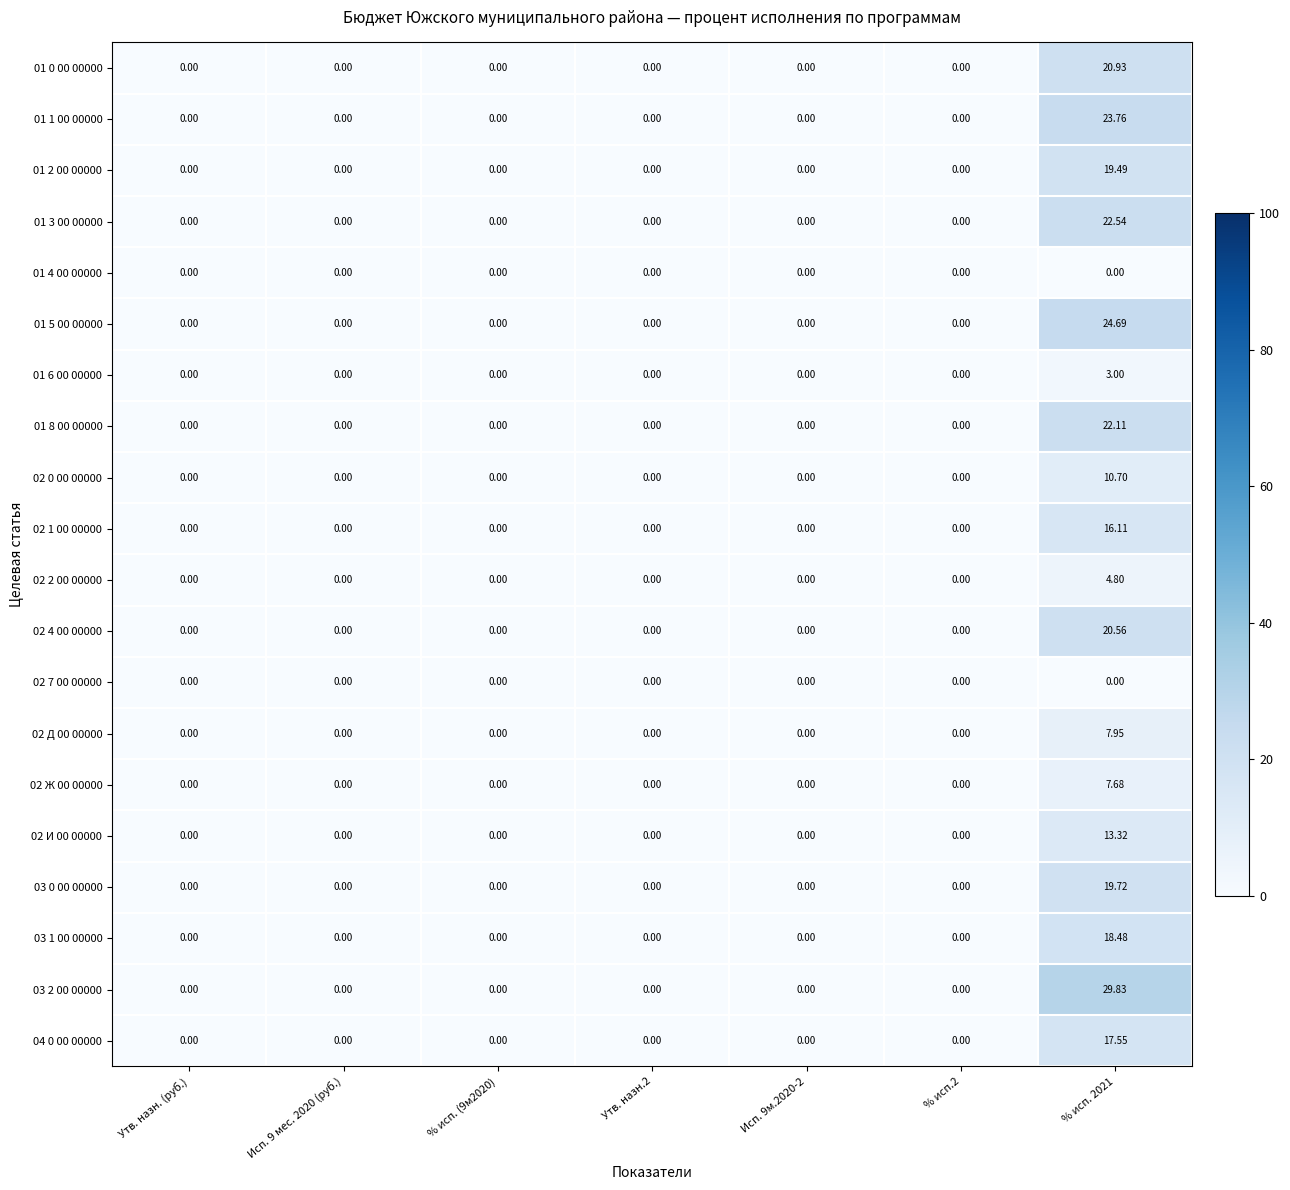

Is the value of 02 Ж 00 00000 at Утв. назн.2 greater than the value of 02 Д 00 00000 at % исп. 2021?

No